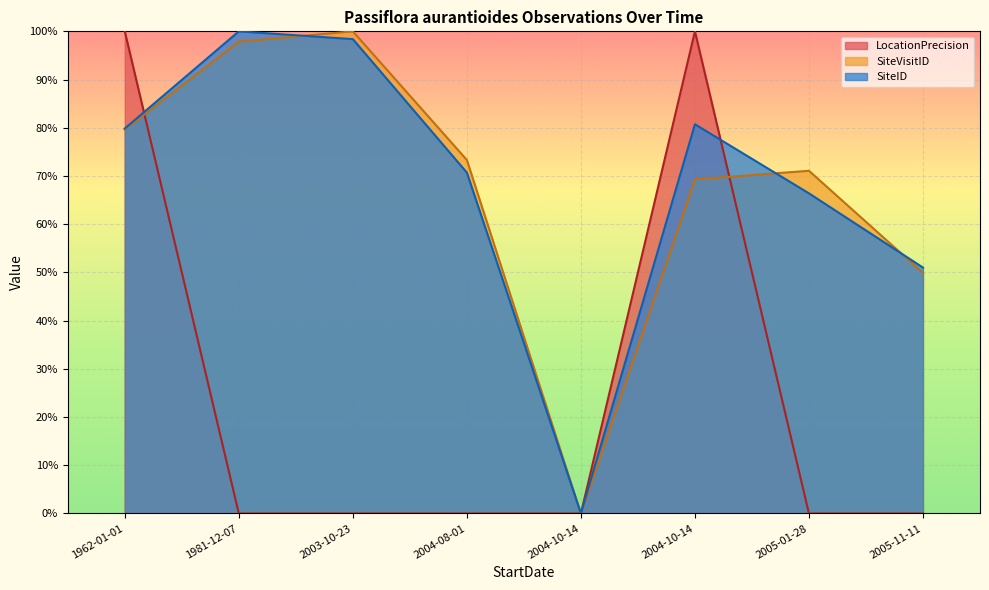

Is it true that SiteID_norm equals 0.5 at 2003-10-23?

False